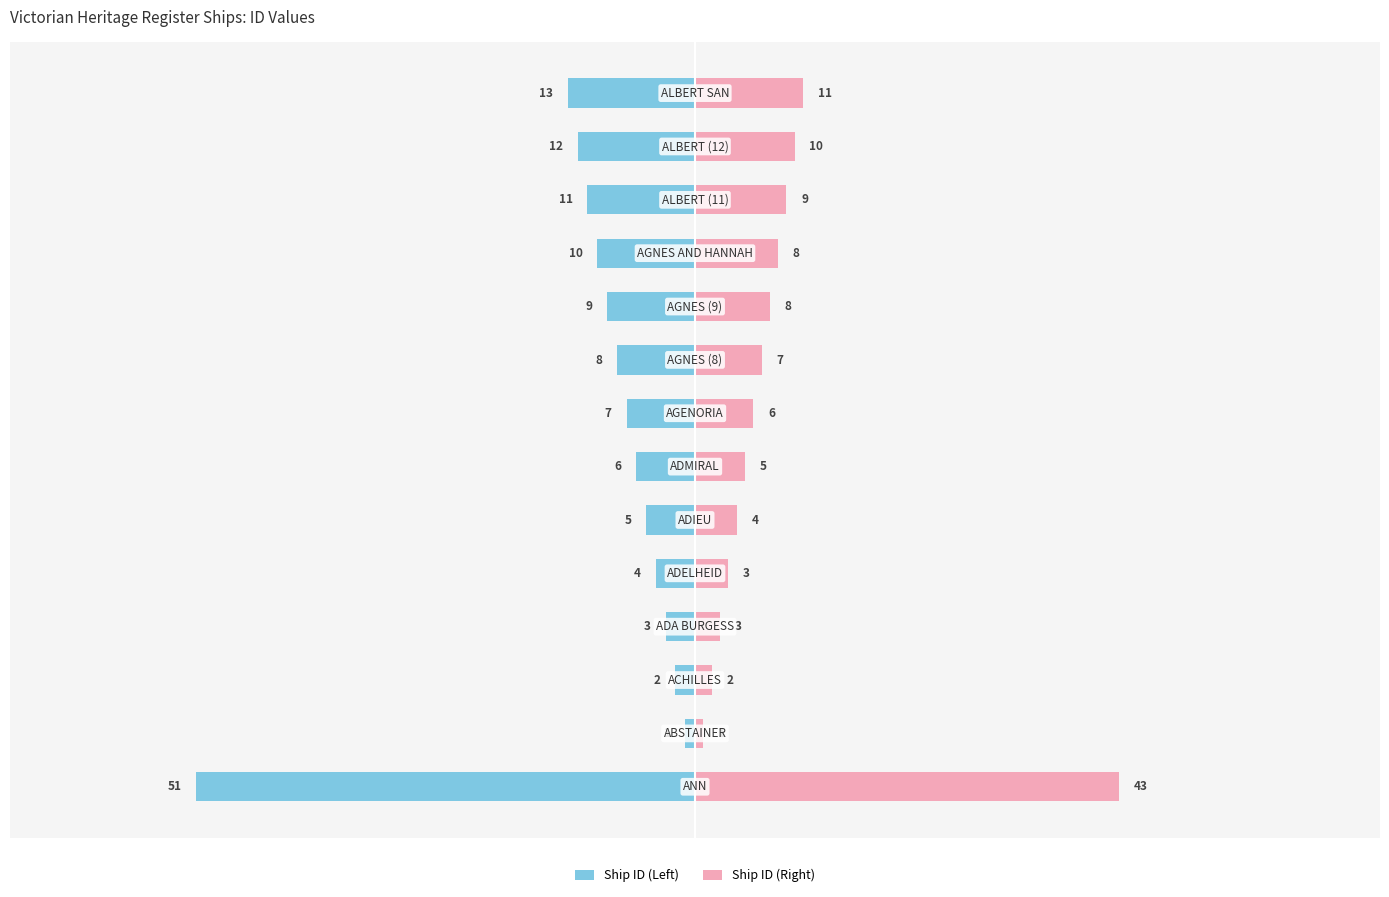

What is the difference between the maximum and minimum values in the Ship ID (Right) series?

42.5